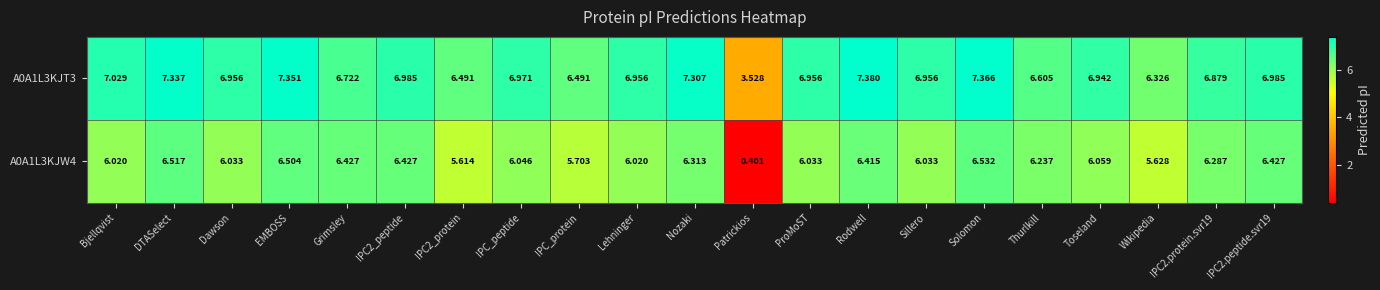

At which category is the sum across all series the highest?

Solomon